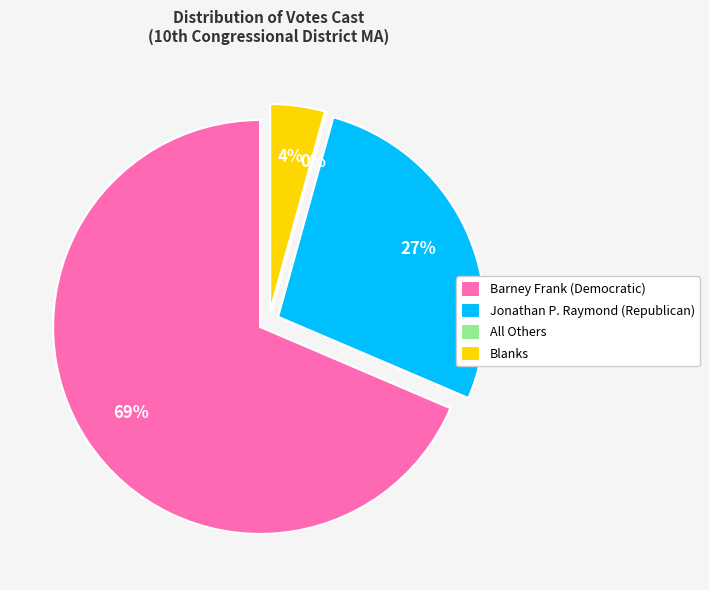

What is the smallest slice in the pie chart?

All Others